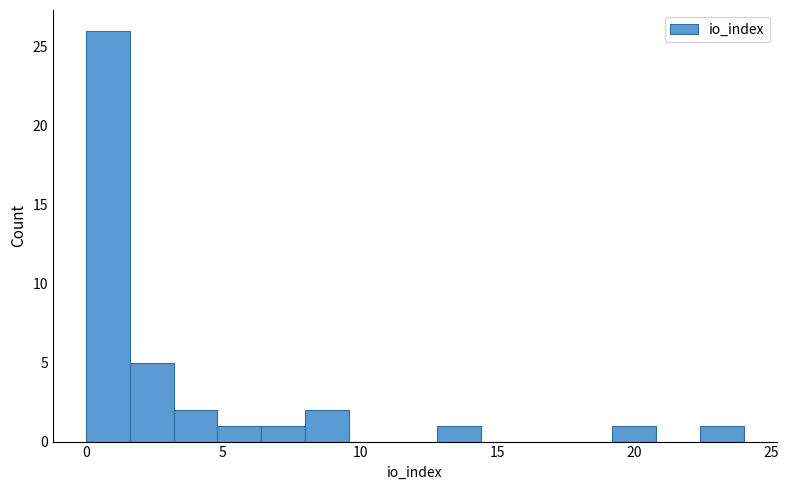

Read against the x-axis, roughly where is the centre of the tallest bar?

1.0